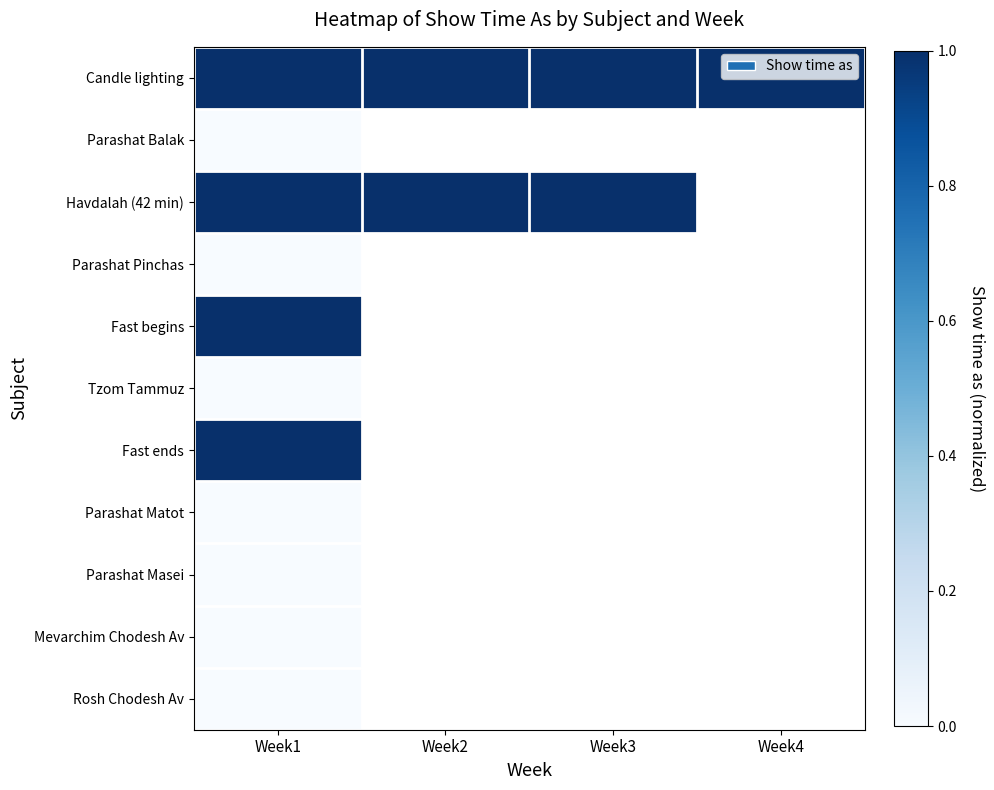

At which label does Mevarchim Chodesh Av reach its peak?

Week1